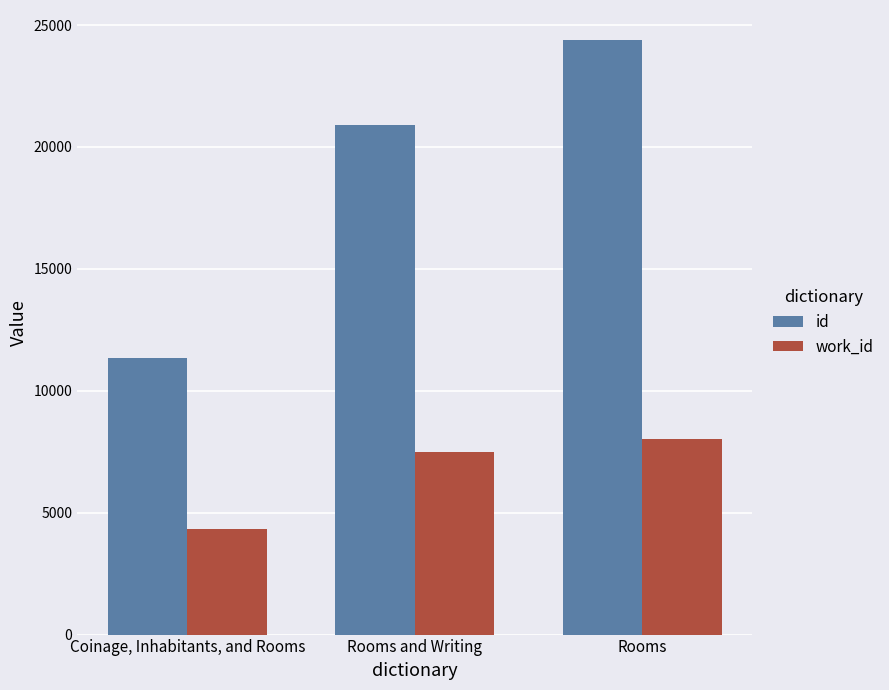

How many data points does each series have?

3